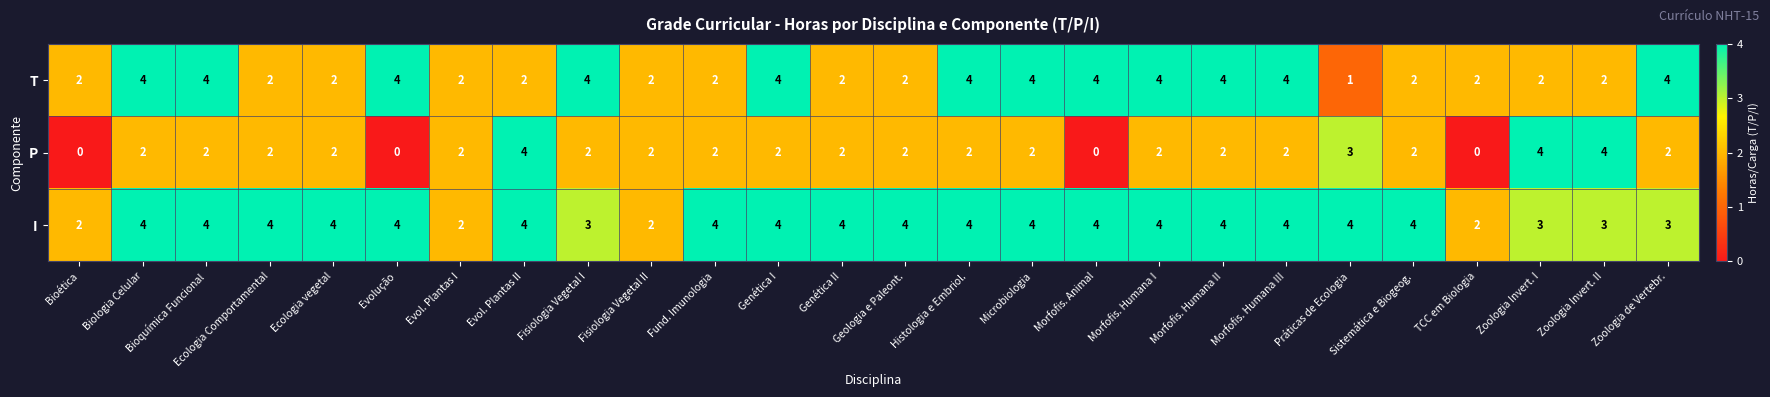

What is the spread (max minus min) of values at Genética II?

2